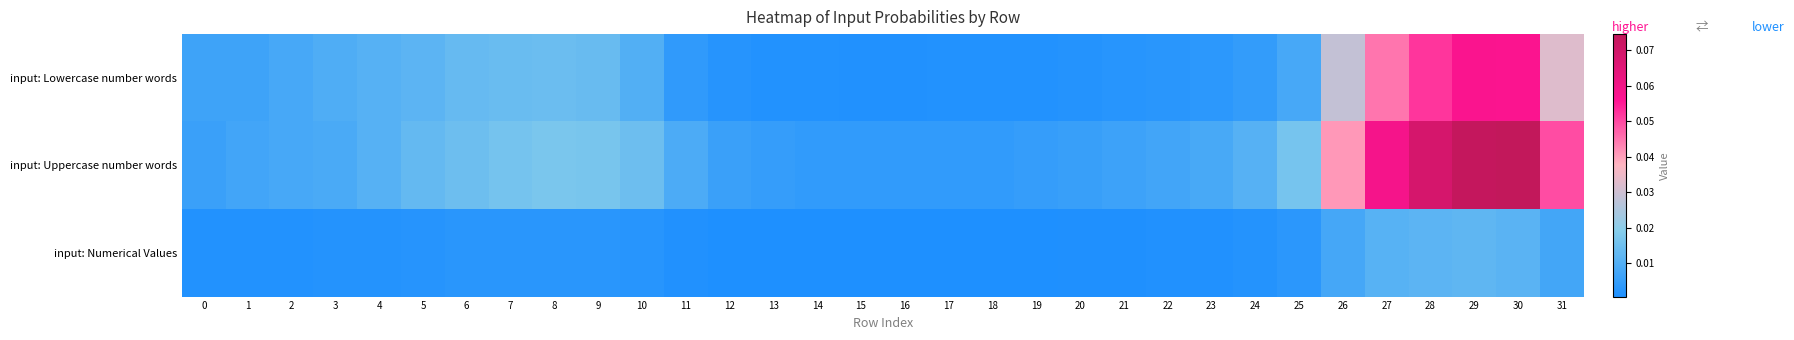

How many distinct data groups are displayed?

3